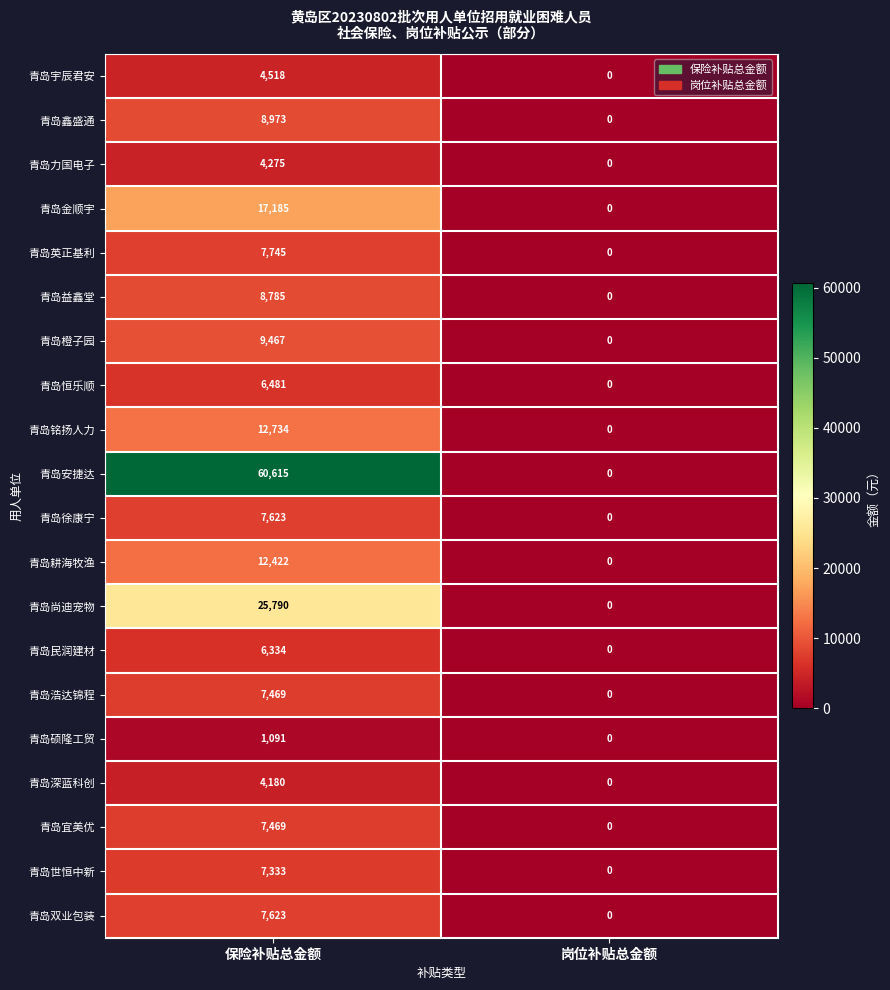

What is the spread (max minus min) of values at 保险补贴总金额?

59524